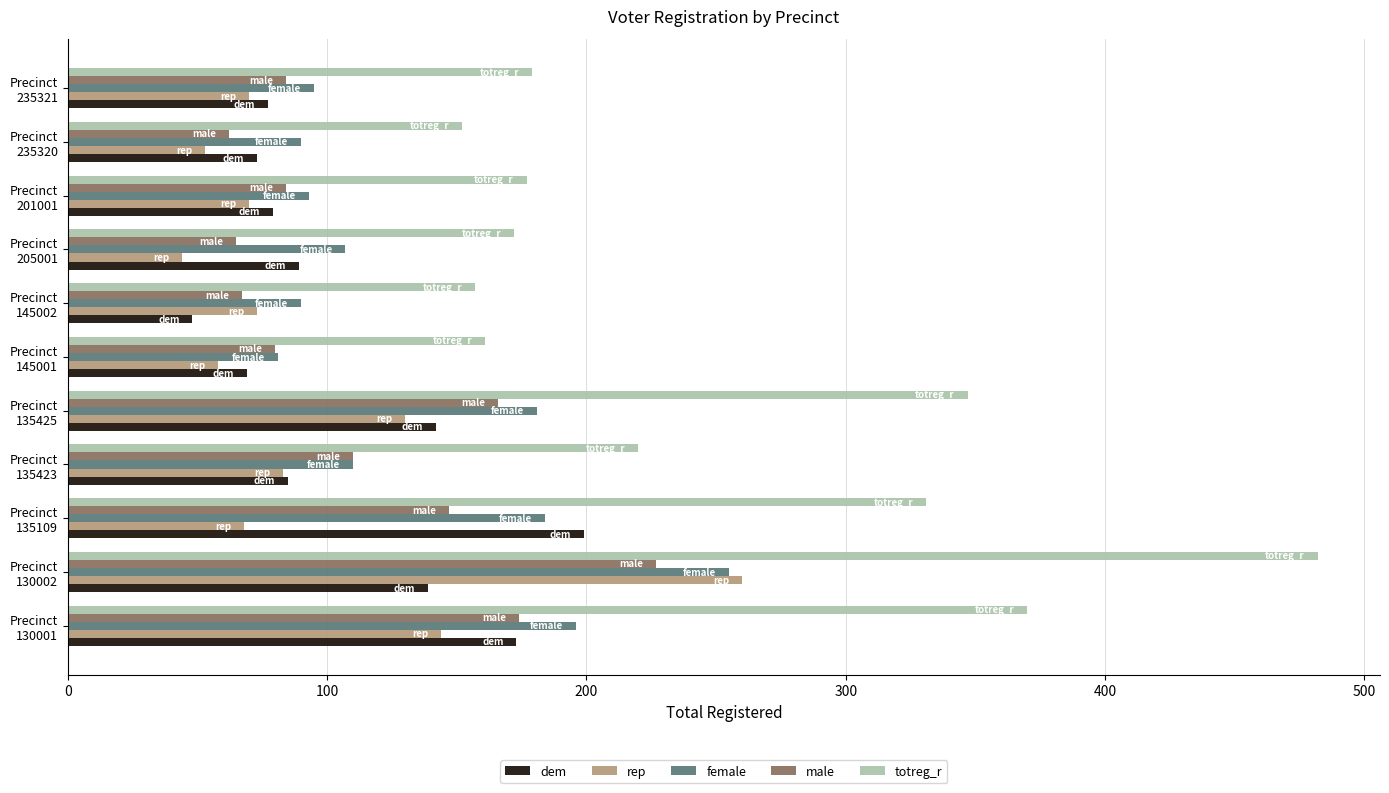

Which series has the largest total across all categories?

totreg_r